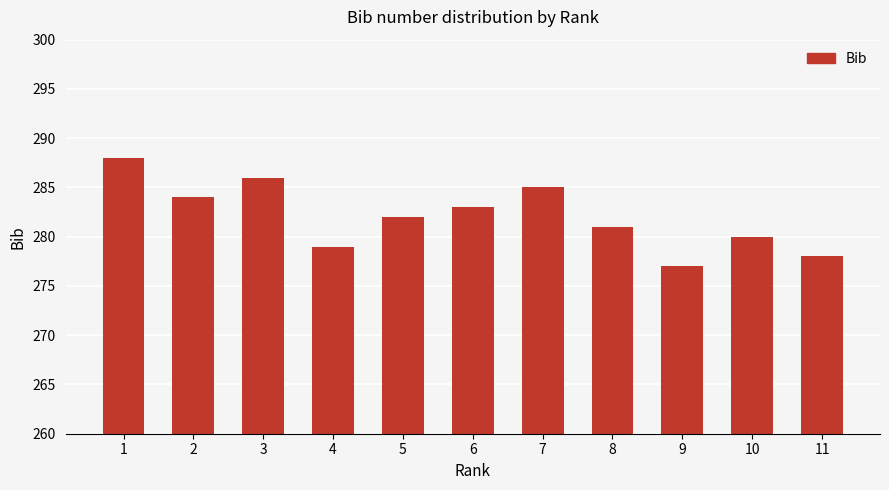

Which has a higher value, 1 or 11?

1